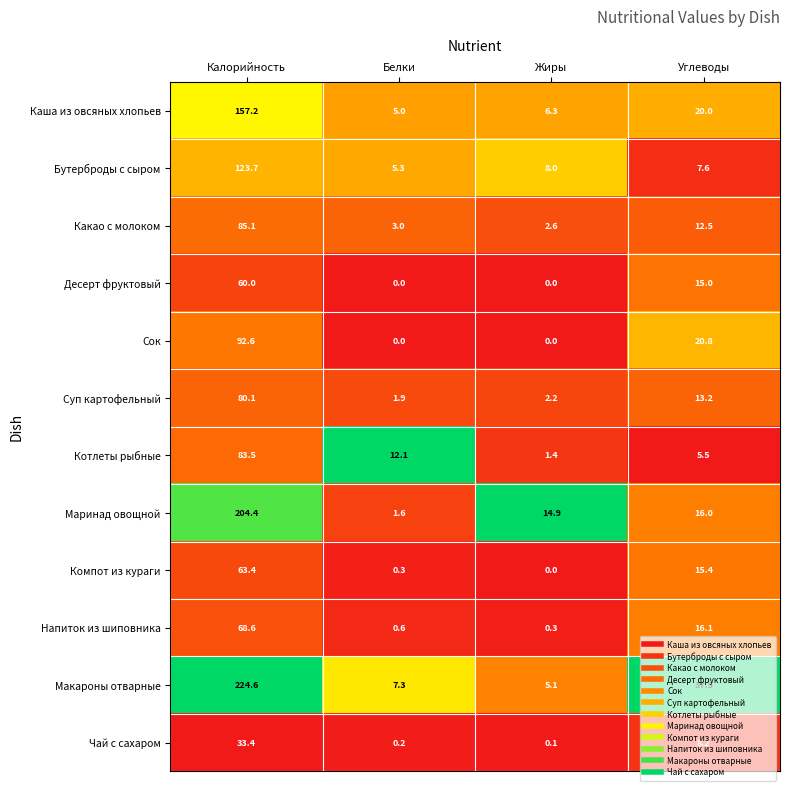

Between Белки and Жиры, which series saw the biggest shift?

Маринад овощной